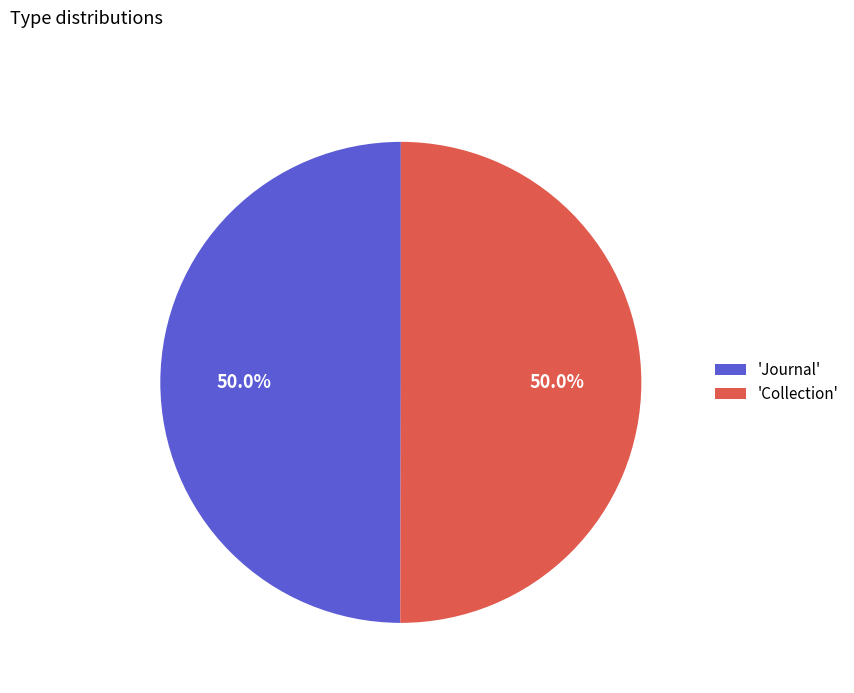

Approximately how many times larger is the value at 'Collection' compared to 'Journal'?

1.0